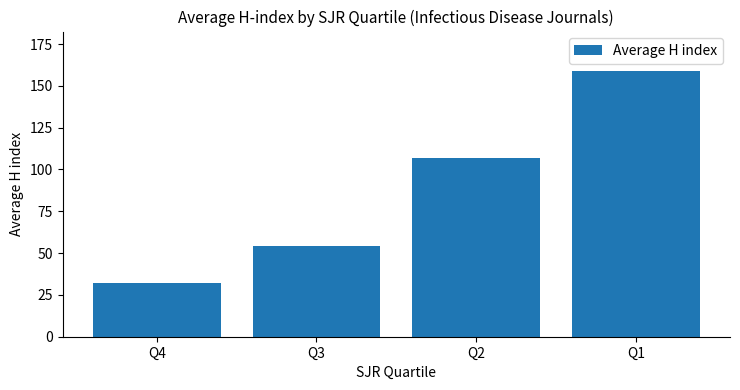

What is the greatest value displayed?

158.7